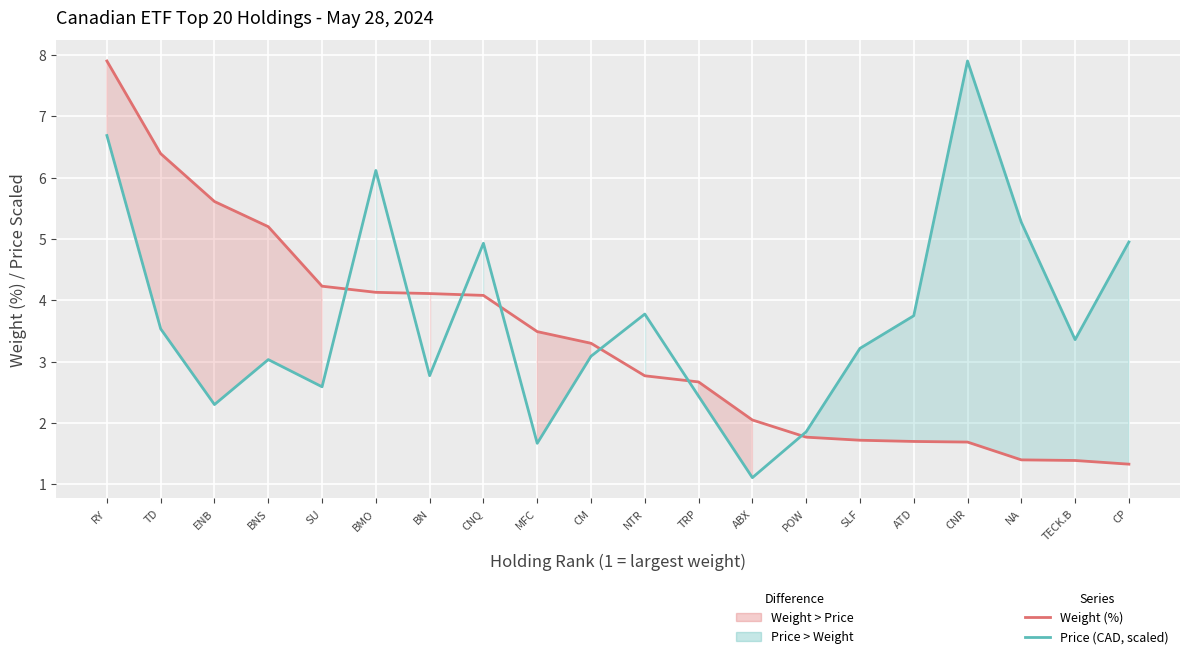

Where is Weight (%) nearest to the value 4?

CNQ